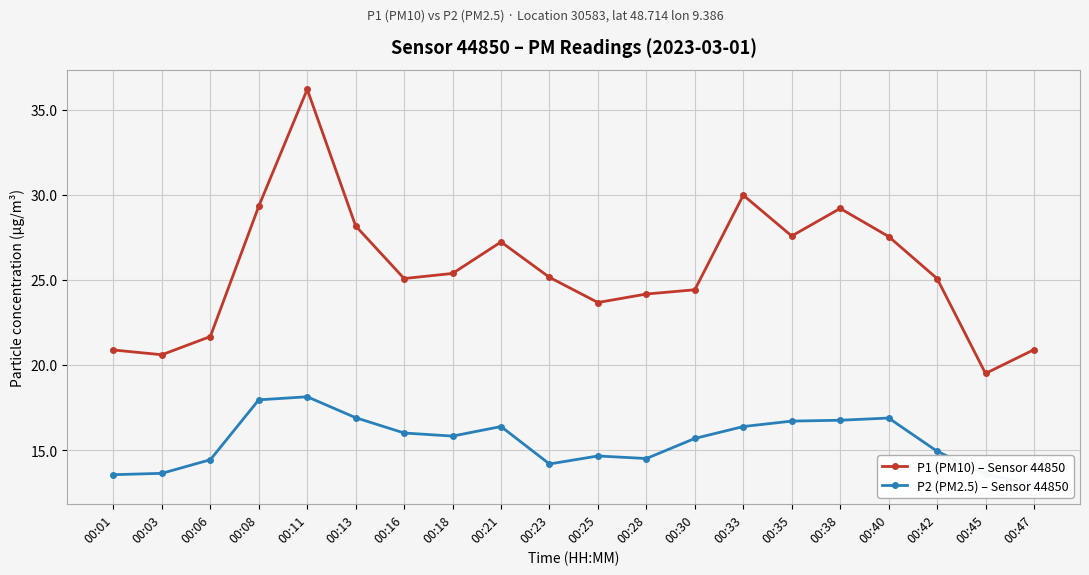

What is the sum of all P1 (PM10) – Sensor 44850 values?

511.7